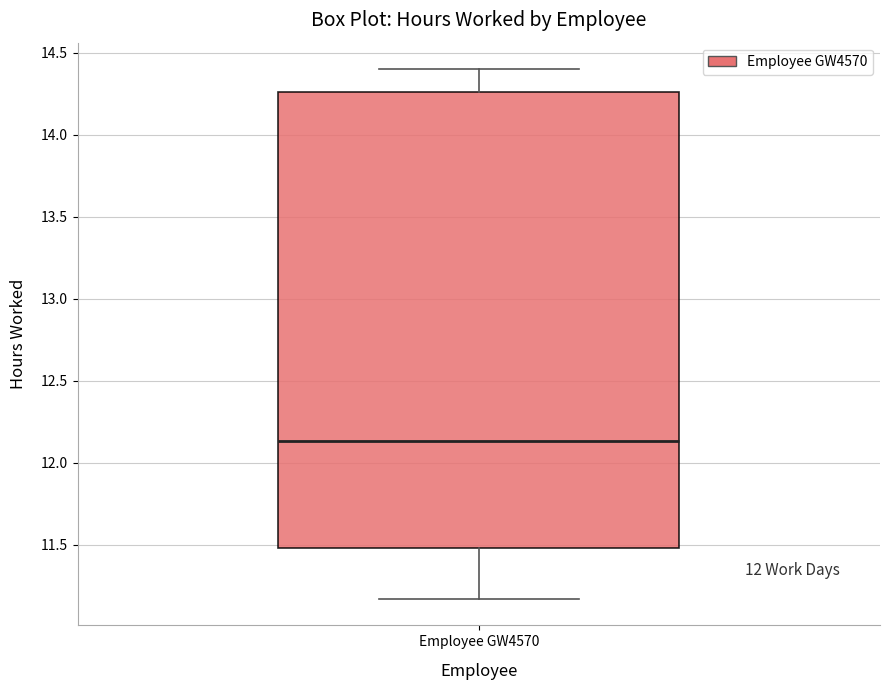

Read this box plot against the y-axis: the position of the median line, the range covered by the box, and the ends of both whiskers. The values are not printed on the chart, so give them approximately, as read against the axis.

median 12.15, box 11.50 to 14.25, whiskers 11.15 to 14.40